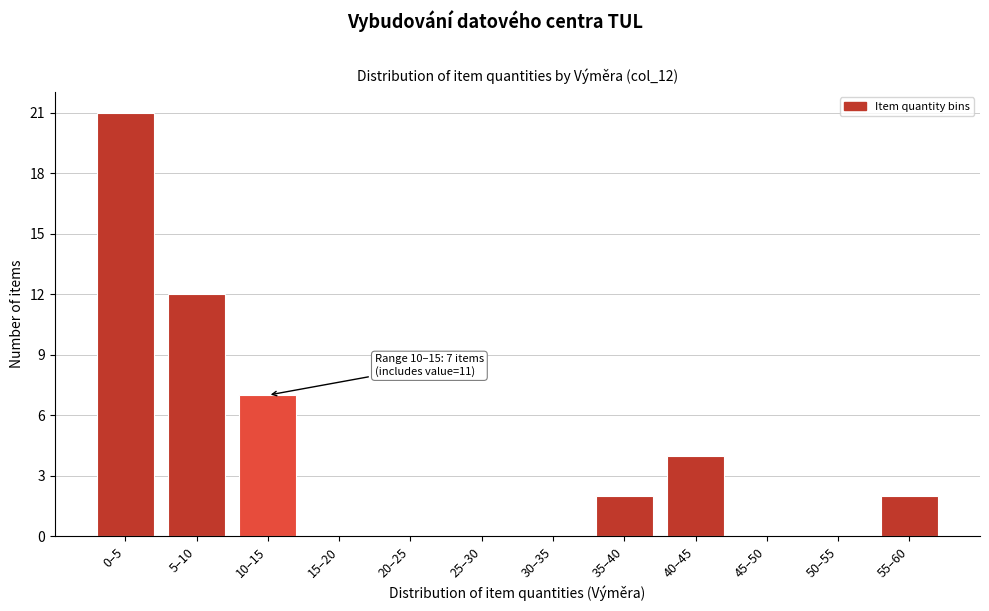

Reading left to right, transcribe all the data shown in this chart.

0–5=21	5–10=12	10–15=7	15–20=0	20–25=0	25–30=0	30–35=0	35–40=2	40–45=4	45–50=0	50–55=0	55–60=2